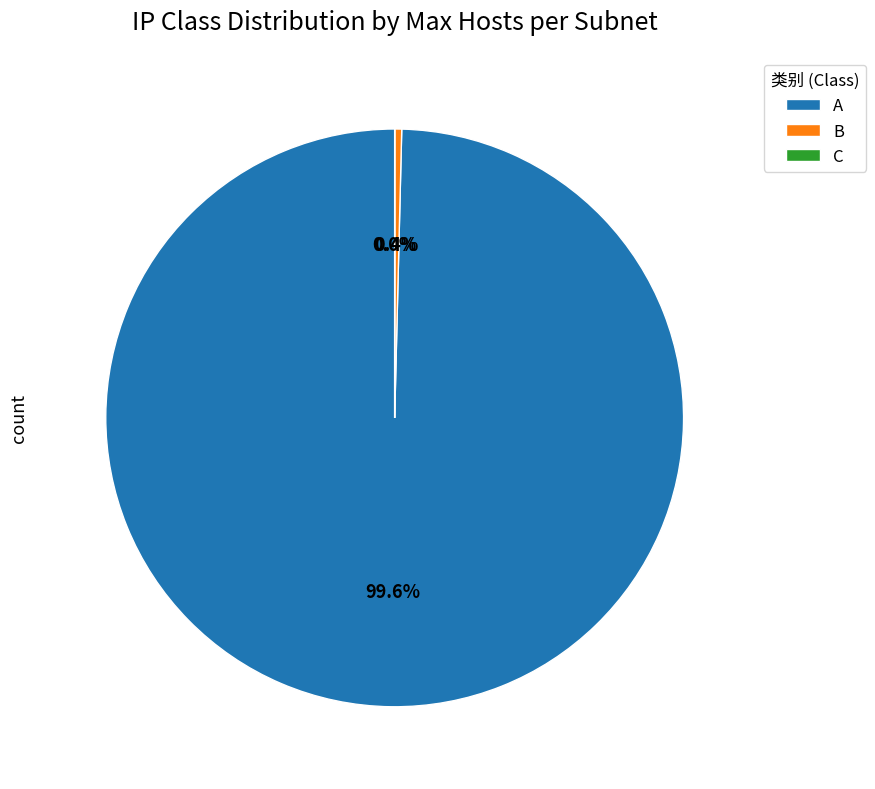

What is the largest slice in the pie chart?

A